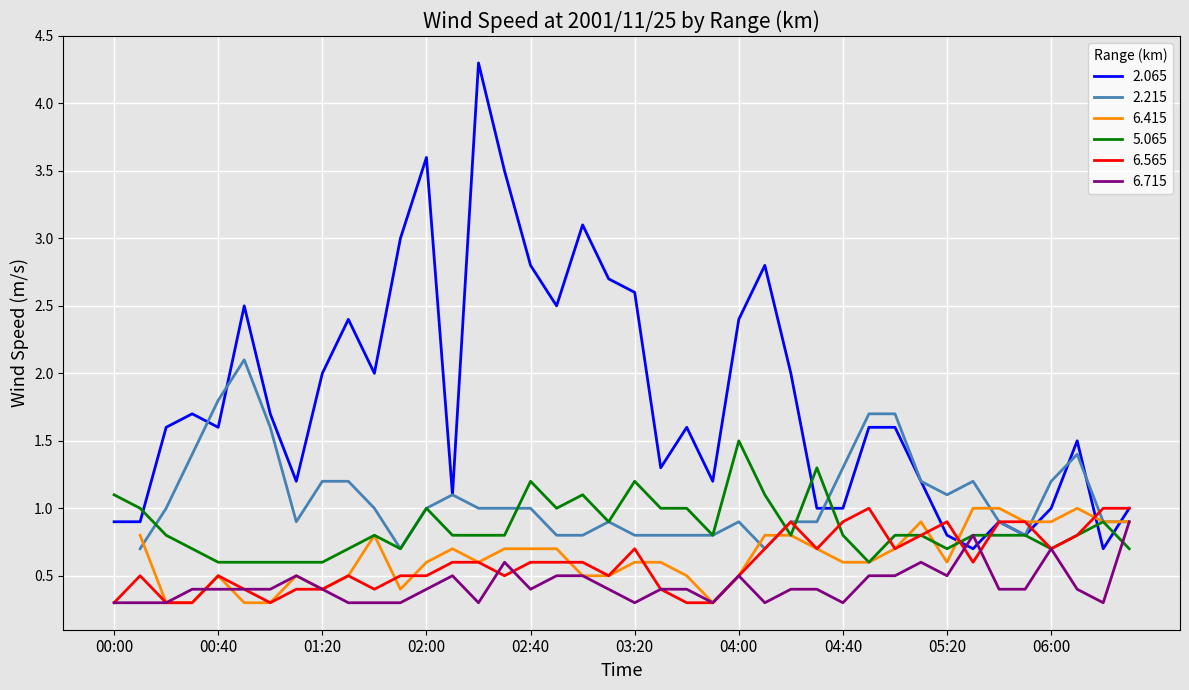

True or false: 5.065 has a value of 1.2 at 02:40.

True